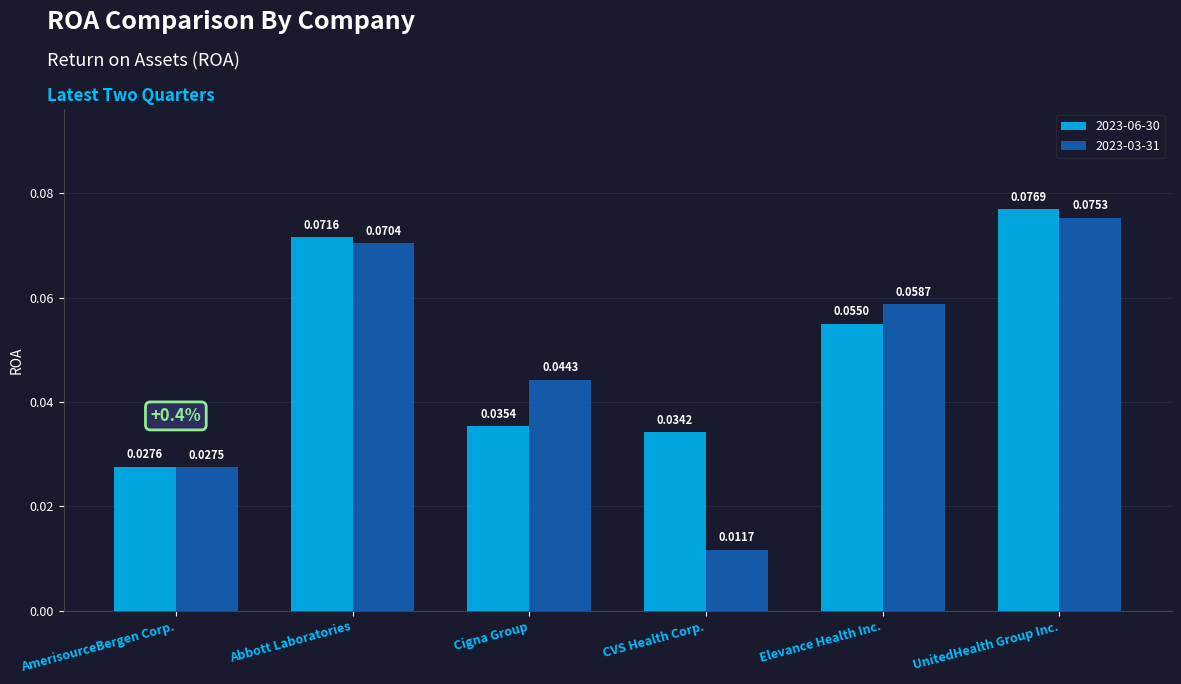

Is the value of 2023-03-31 at AmerisourceBergen Corp. greater than the value of 2023-06-30 at Cigna Group?

No